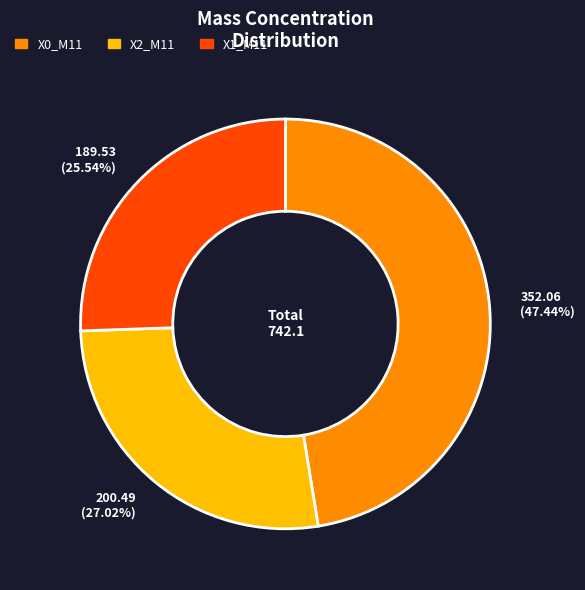

Between X2_M11 and X0_M11, which is larger?

X0_M11